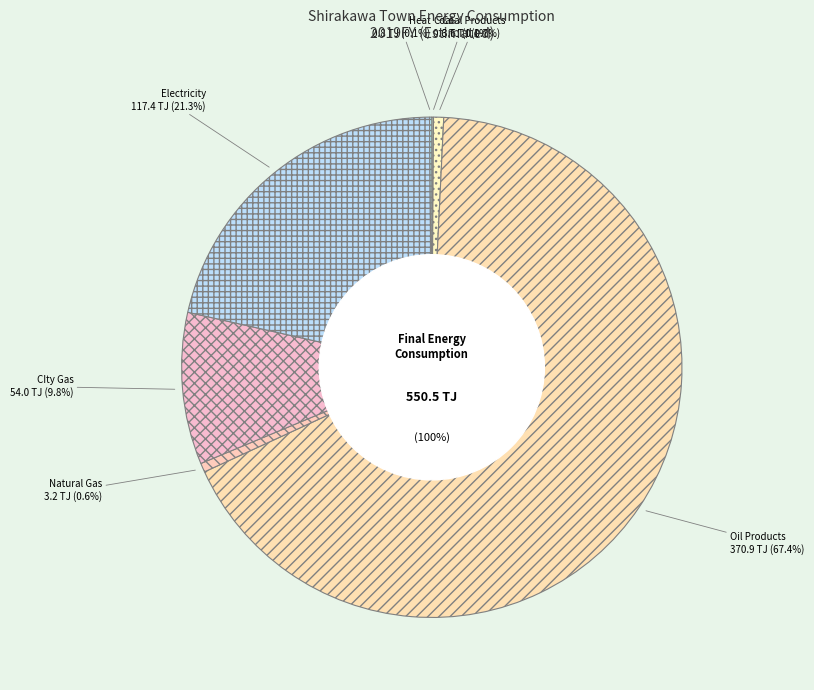

Between CIty Gas and Electricity, which is larger?

Electricity